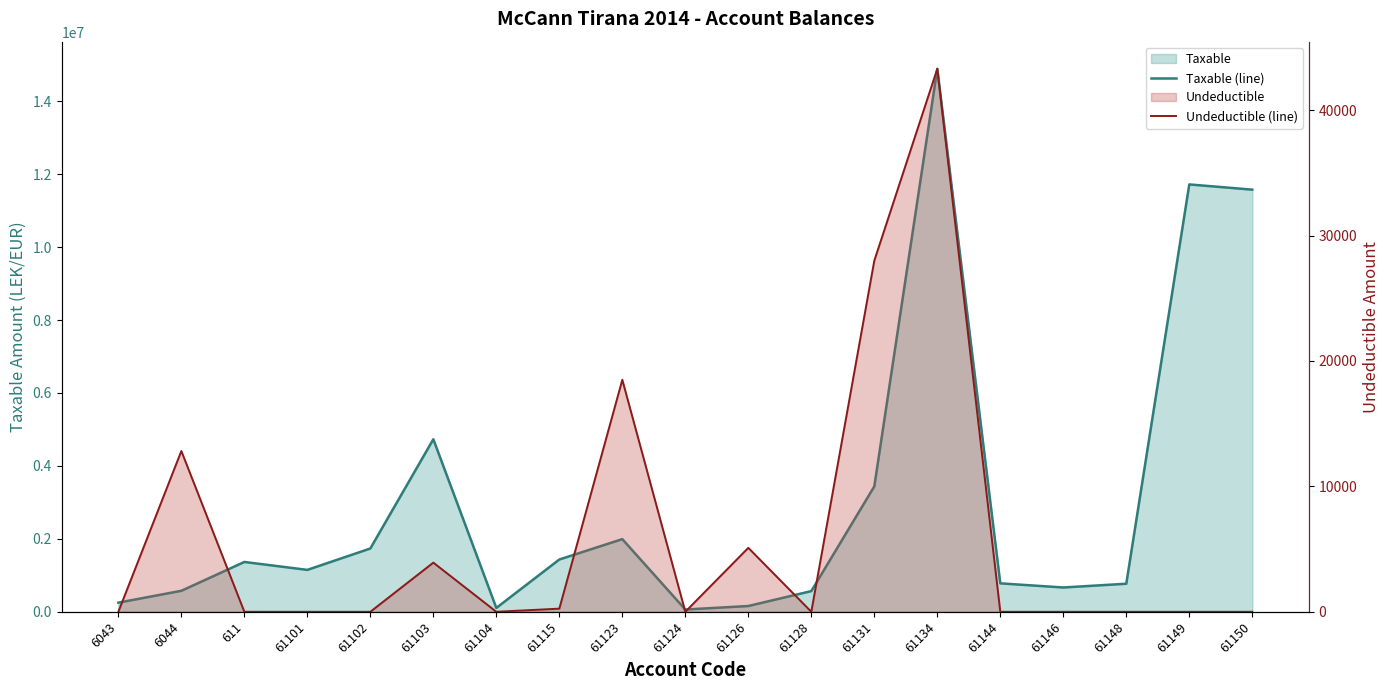

What position from the right is 61102?

15